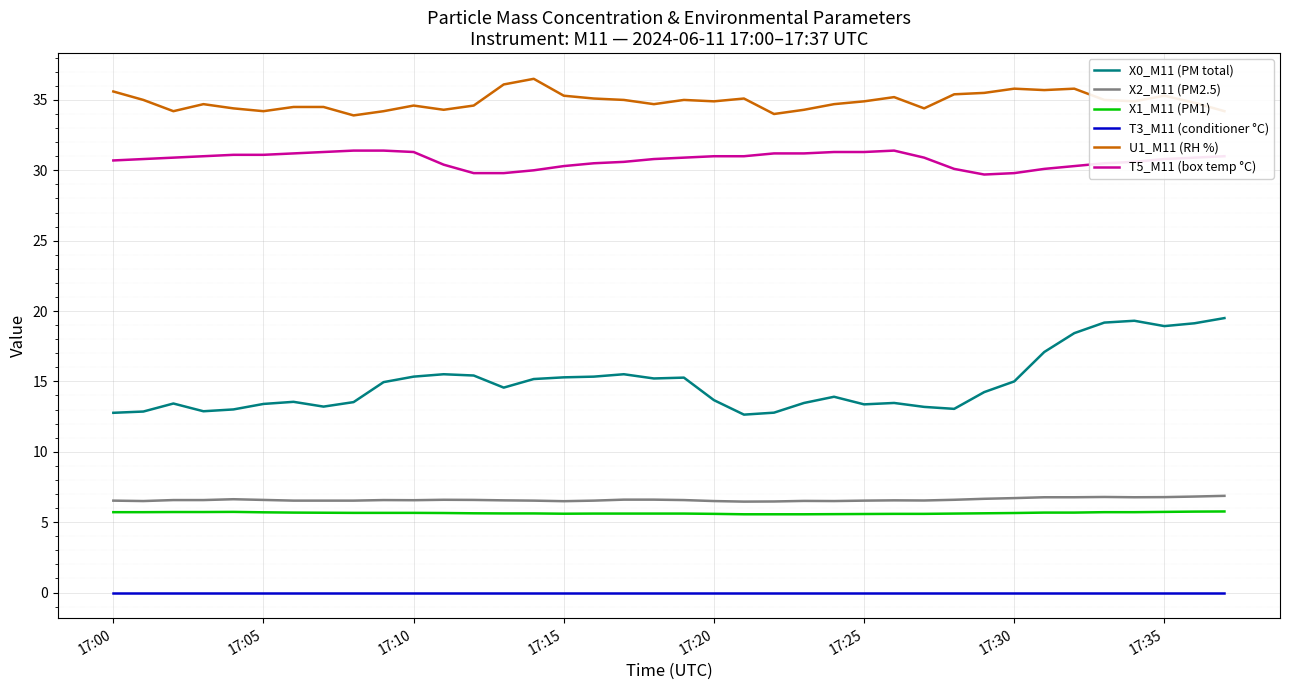

How many distinct data groups are displayed?

6